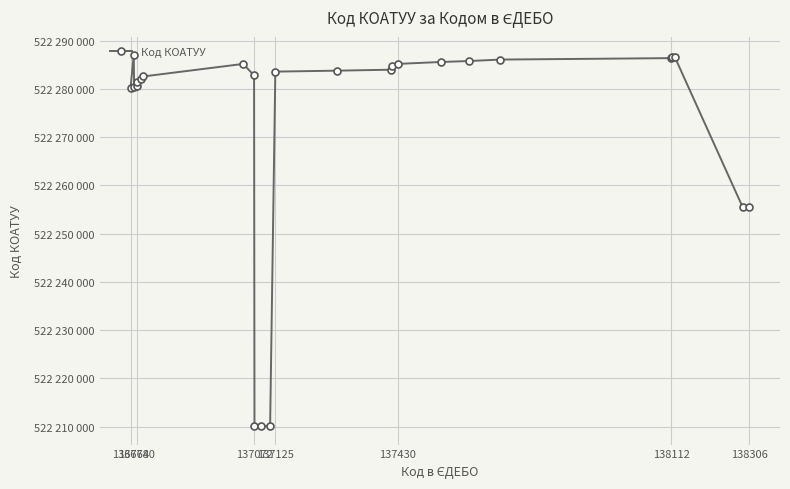

What is the value of the 22nd point from the left?

522286601